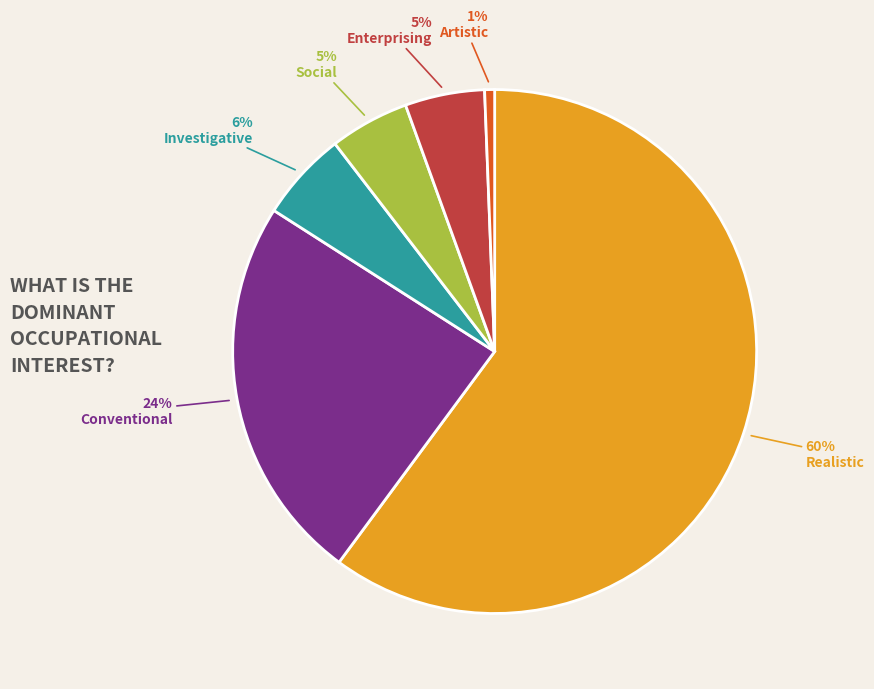

To the nearest percent, what is the average slice percentage?

17%